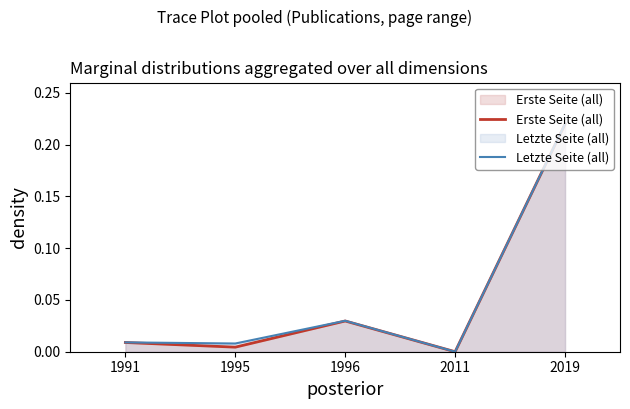

True or false: Letzte Seite (all) and Erste Seite (all) cross at least once.

False